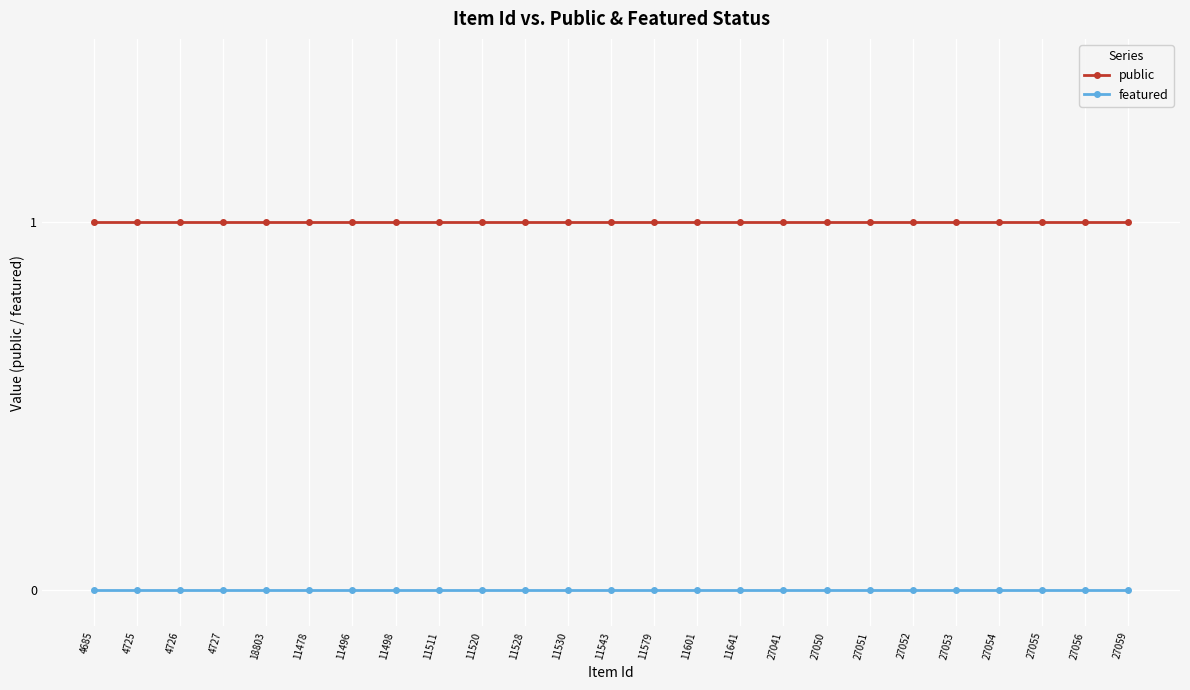

What are all the series names shown in the legend?

public, featured